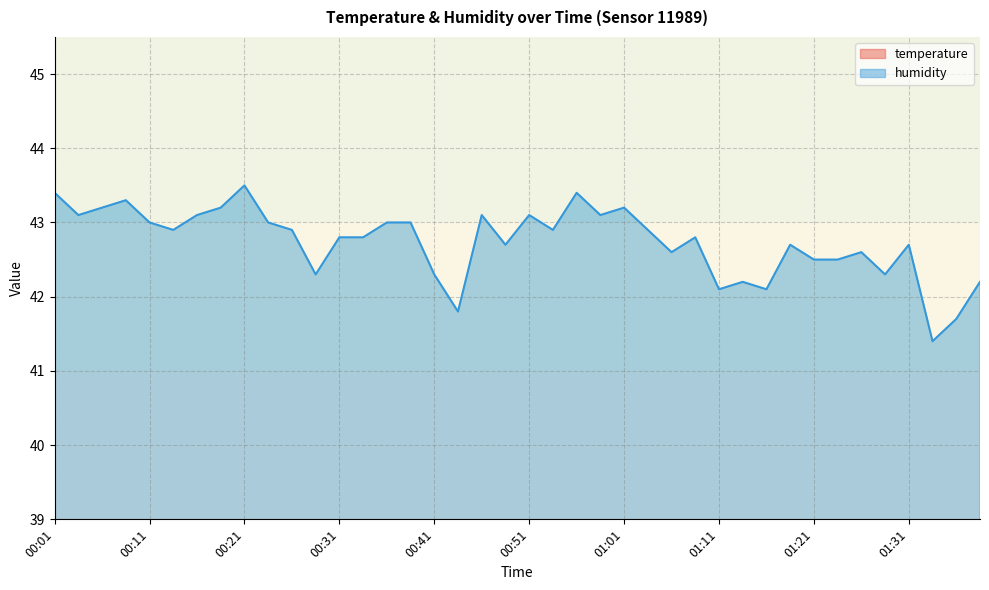

True or false: humidity and temperature intersect in this chart.

False